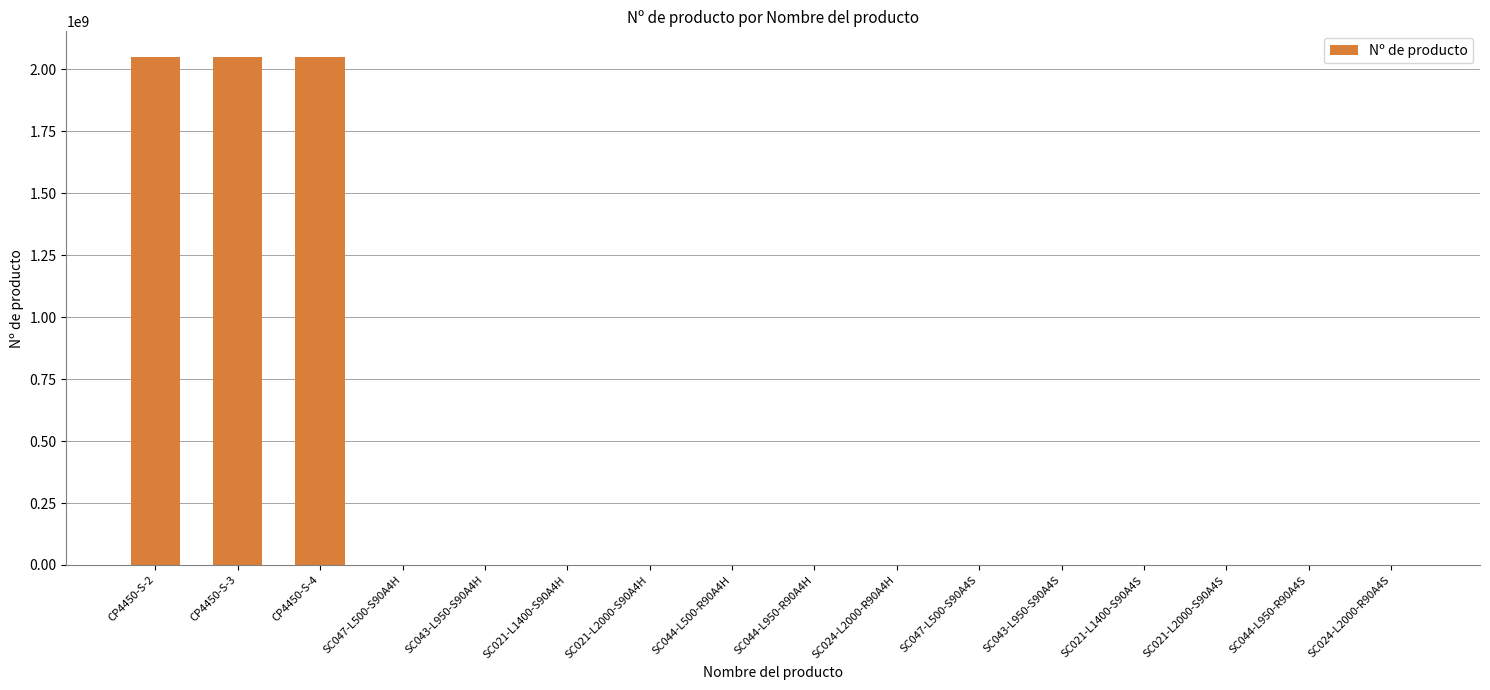

What is the sum of all values?

6173369854